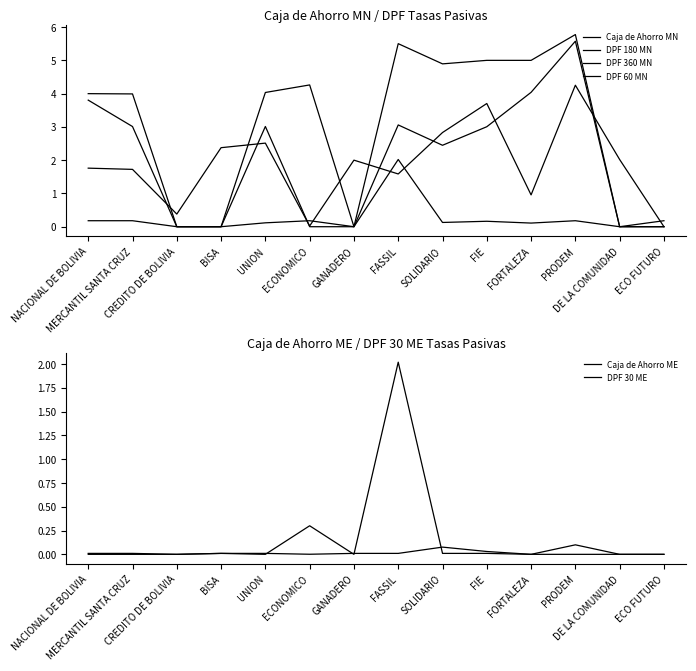

At which category is the sum across all series the highest?

PRODEM